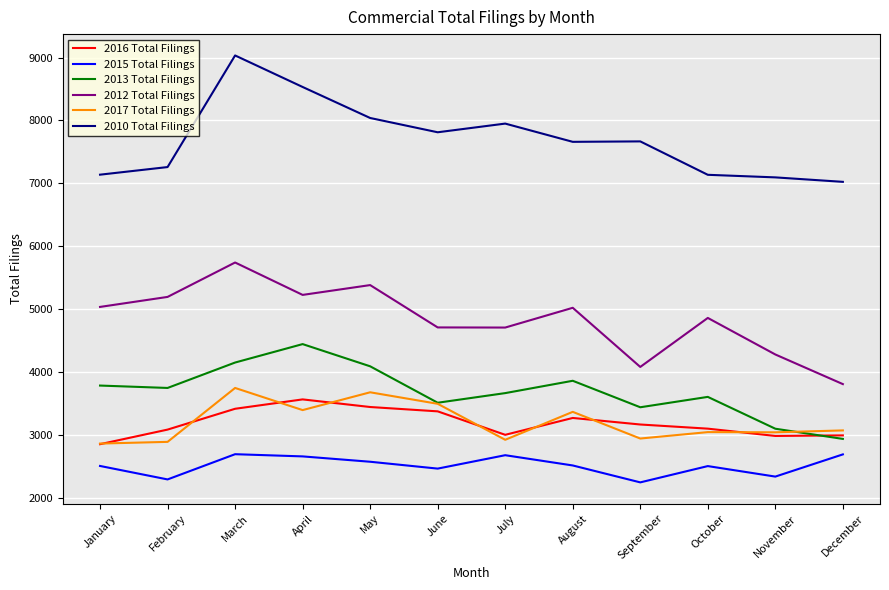

The value of 2017 Total Filings at August is 3368. True or false?

True